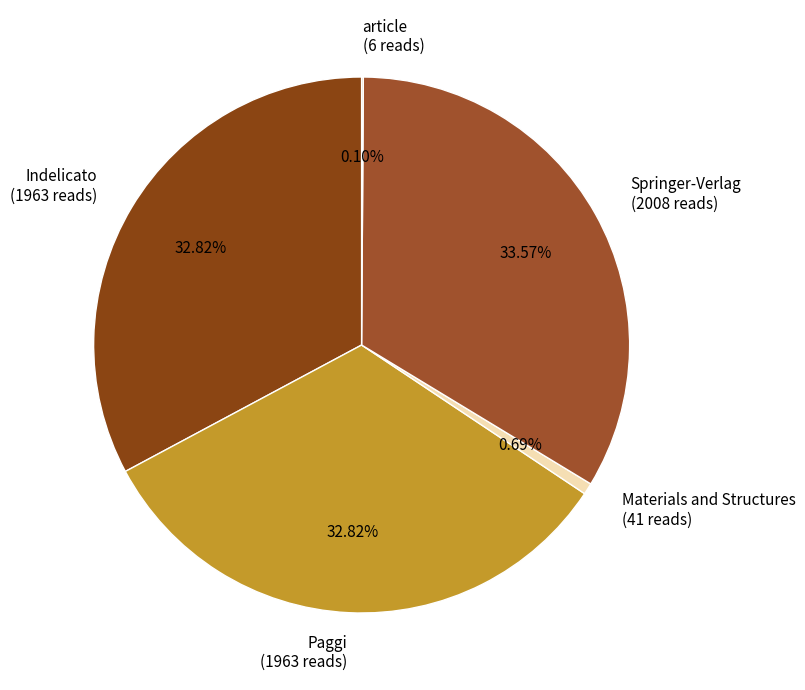

Do Indelicato (1963 reads) and Springer-Verlag (2008 reads) together represent more than half of the pie?

Yes